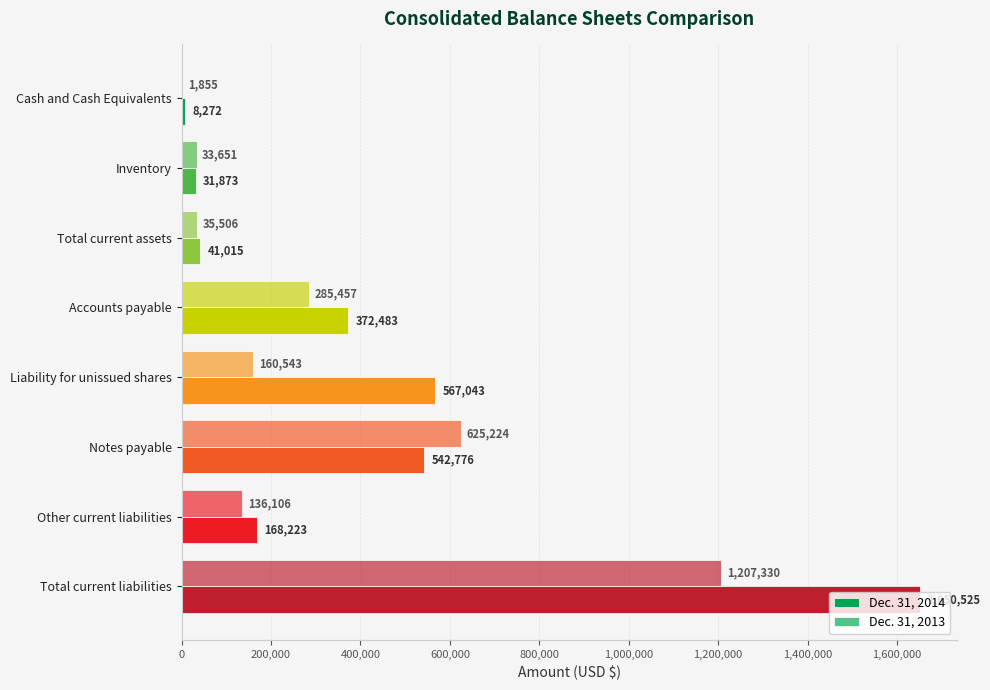

Count the number of categories in the chart.

8